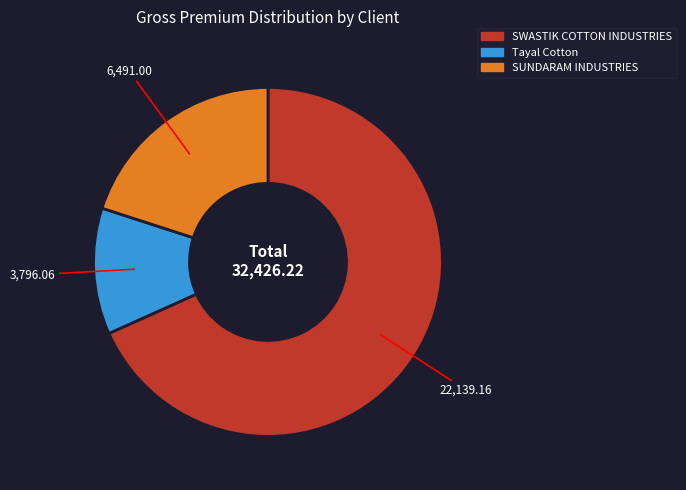

How many segments does this pie chart have?

3